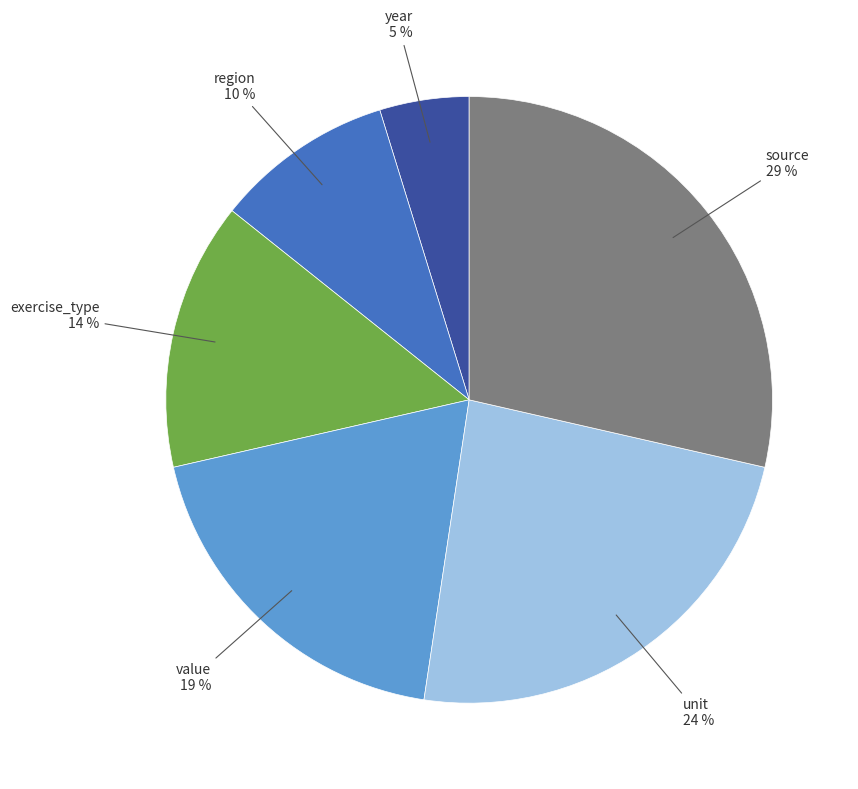

To the nearest percent, what is the difference between the largest and smallest slice percentages?

24%